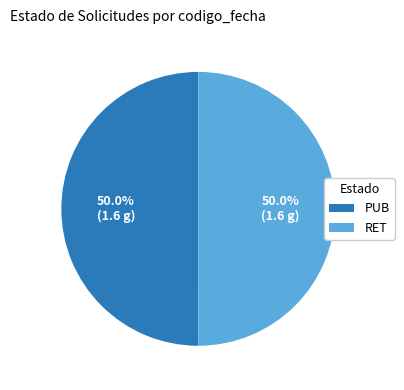

What is the ratio of the value at PUB to the value at RET?

1.0